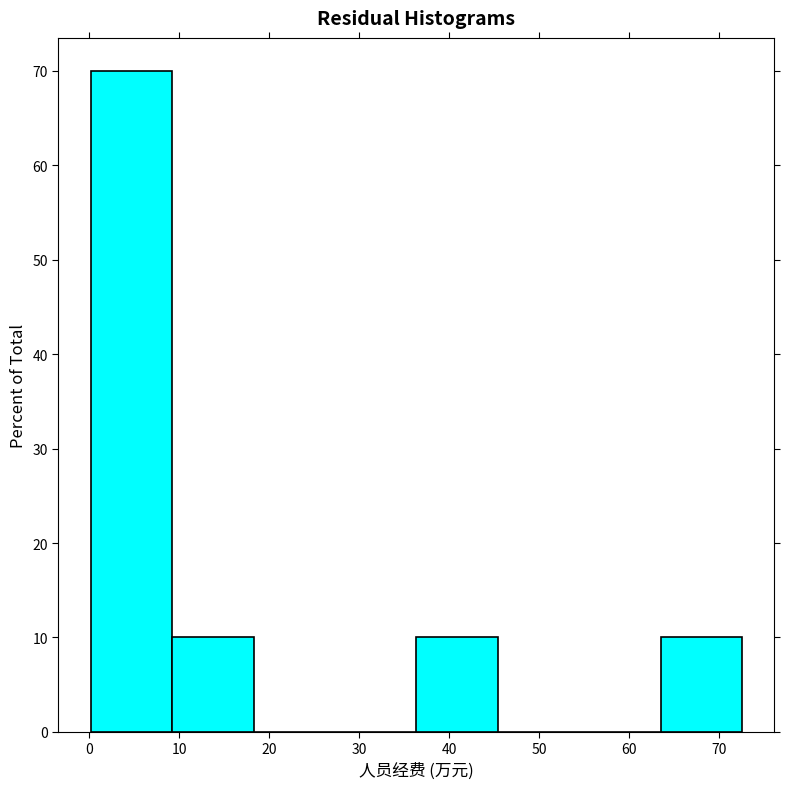

Reading left to right, list every bar in this chart as the range it spans on the x-axis followed by its height. Neither the bar edges nor the heights are printed on the chart, so give them approximately, as read against the axes.

0 to 9: 70
9 to 18: 10
18 to 27: 0
27 to 36: 0
36 to 45: 10
45 to 54: 0
54 to 63: 0
63 to 73: 10